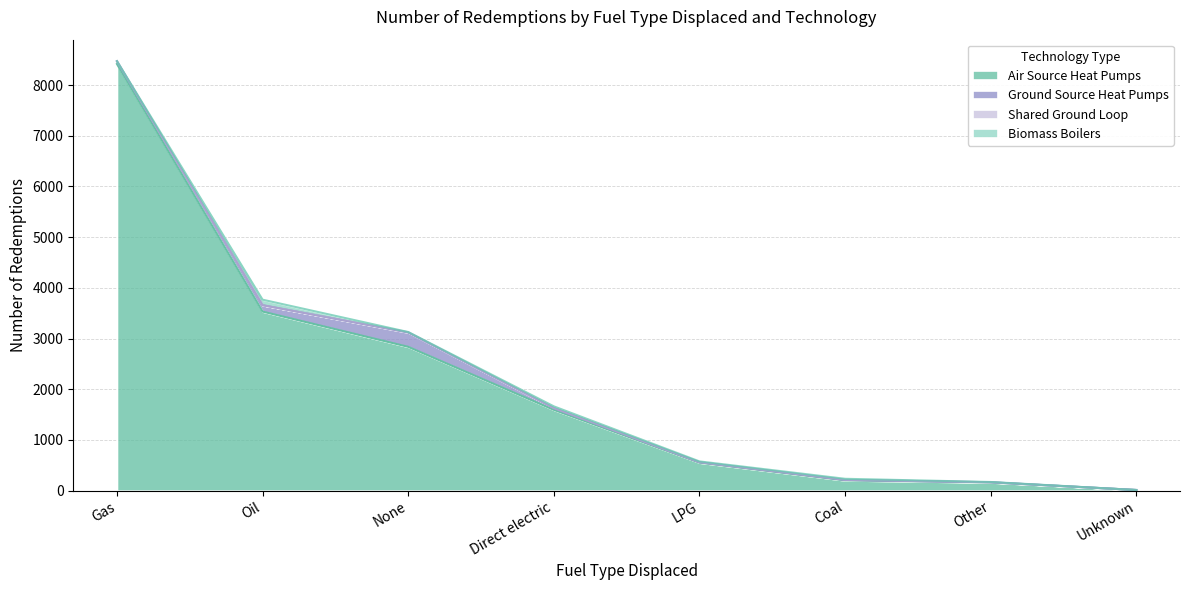

At which category does the chart reach its minimum across all series?

Unknown